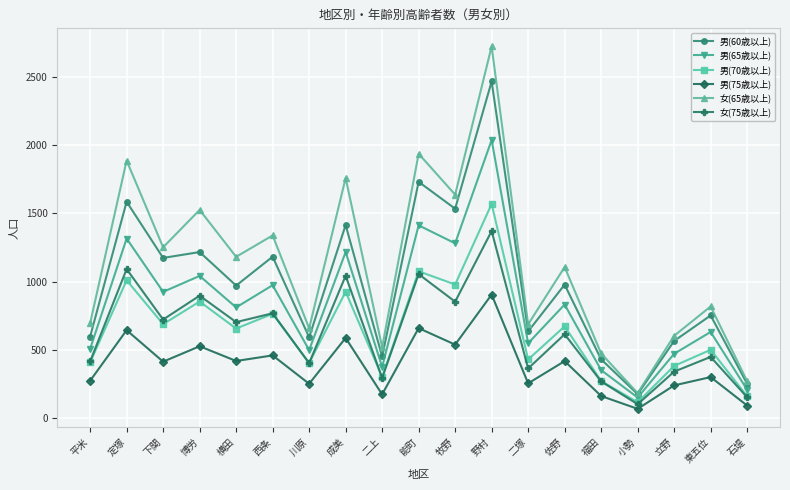

How many lines are shown in the chart?

6